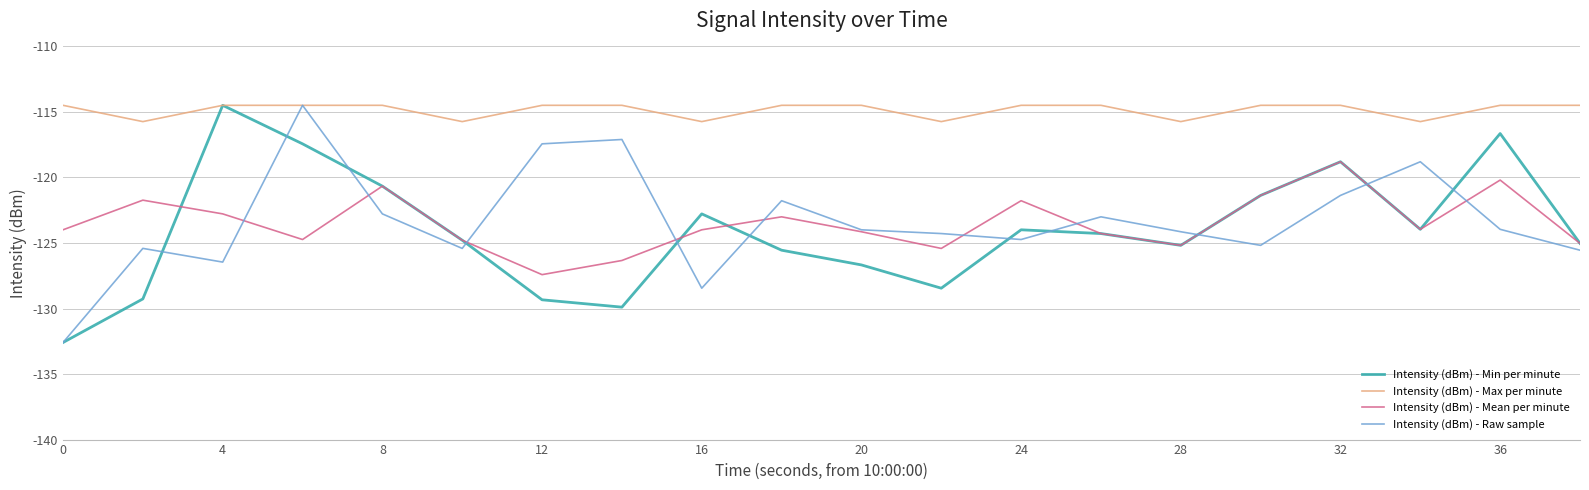

Count the number of categories in the chart.

20